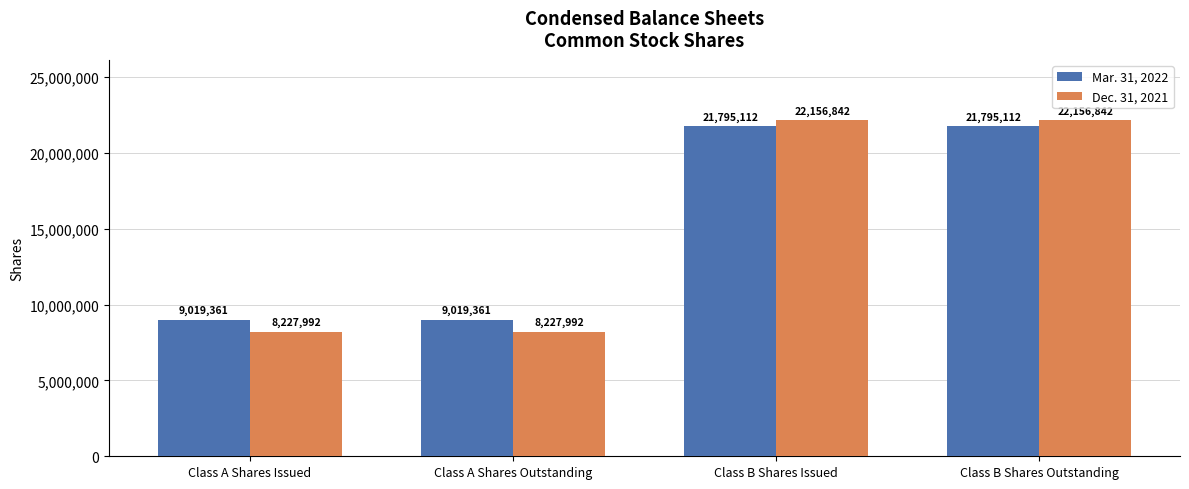

What is the total value across all series at Class A Shares Issued?

17247353